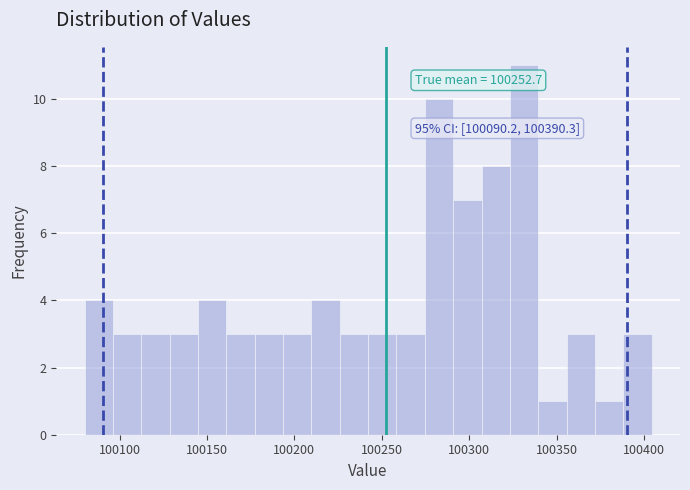

Around what value on the x-axis is the tallest bar? Give the approximate position of its centre, as read against the axis.

100330